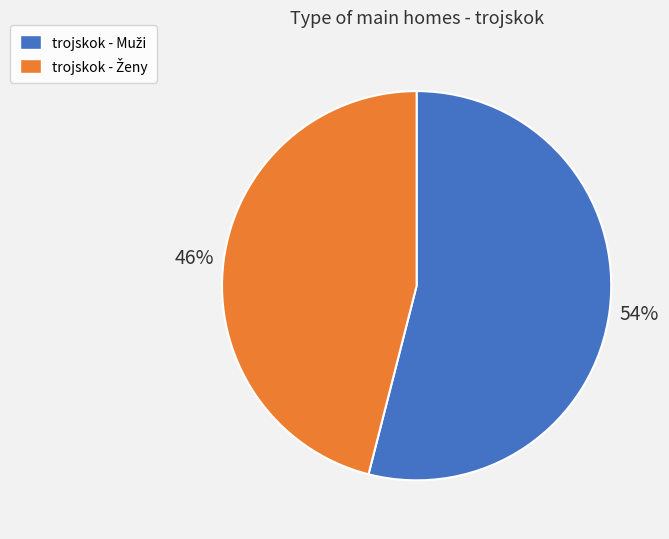

Does any single category account for the majority?

Yes